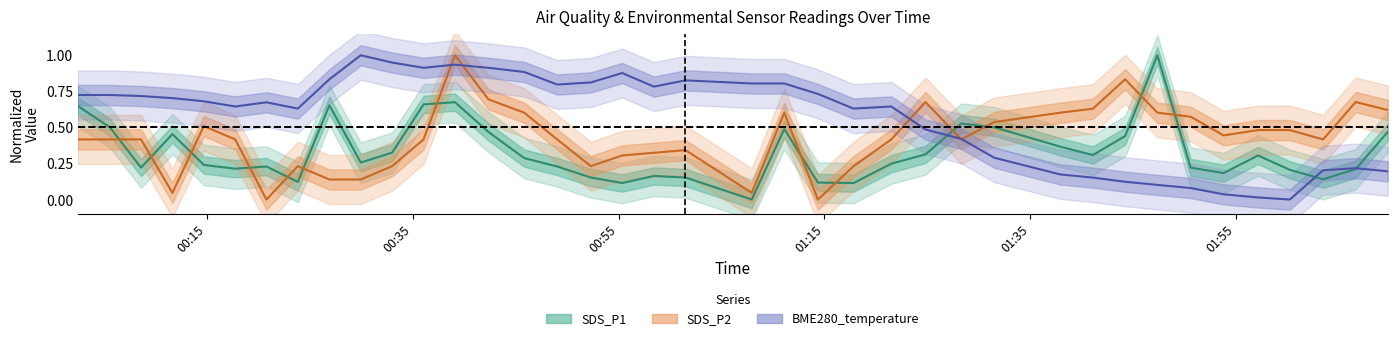

The value of SDS_P1 at 28 is 0.2. True or false?

False